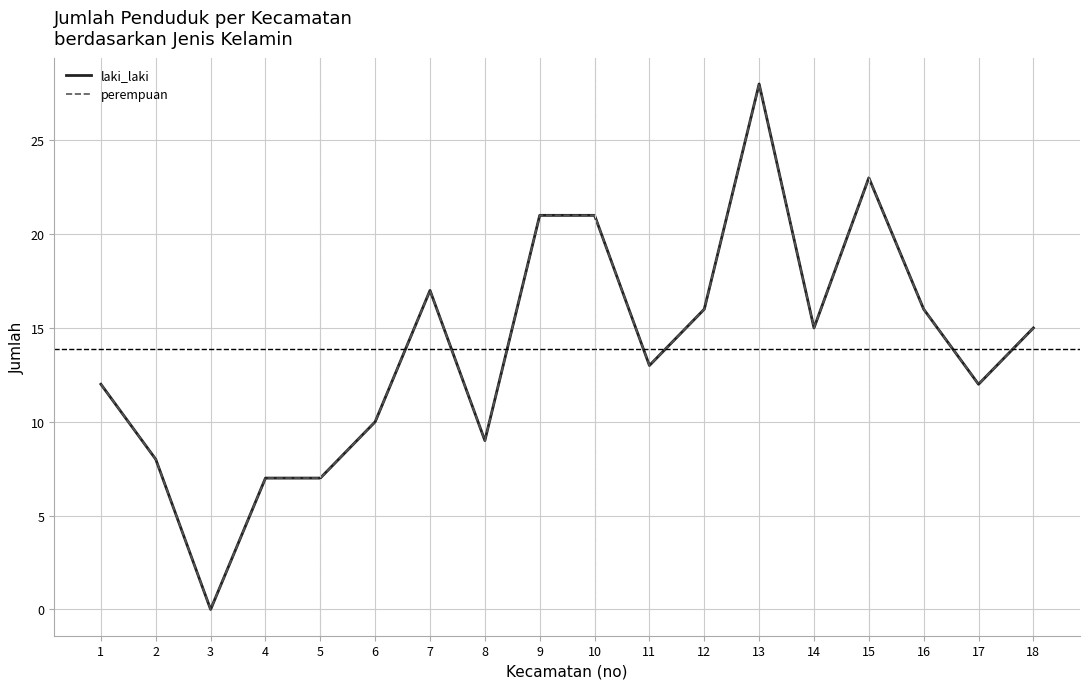

What is the total value across all series at 1?

24